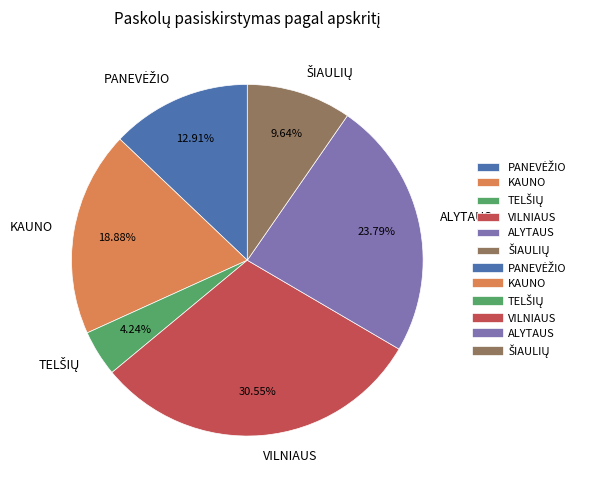

Which slice is the largest?

VILNIAUS